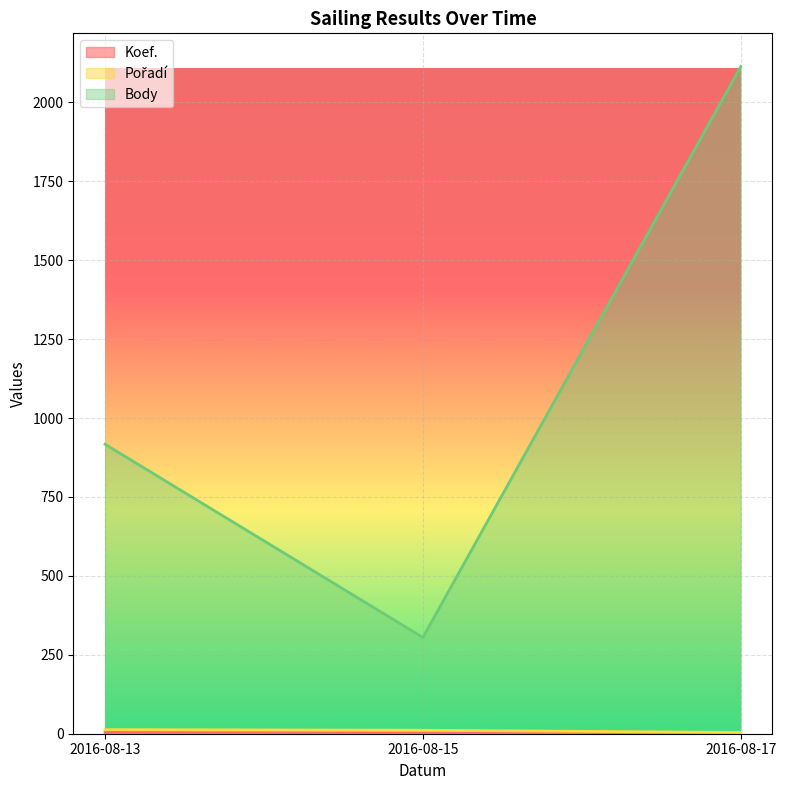

At how many categories does at least one series exceed 2039?

1